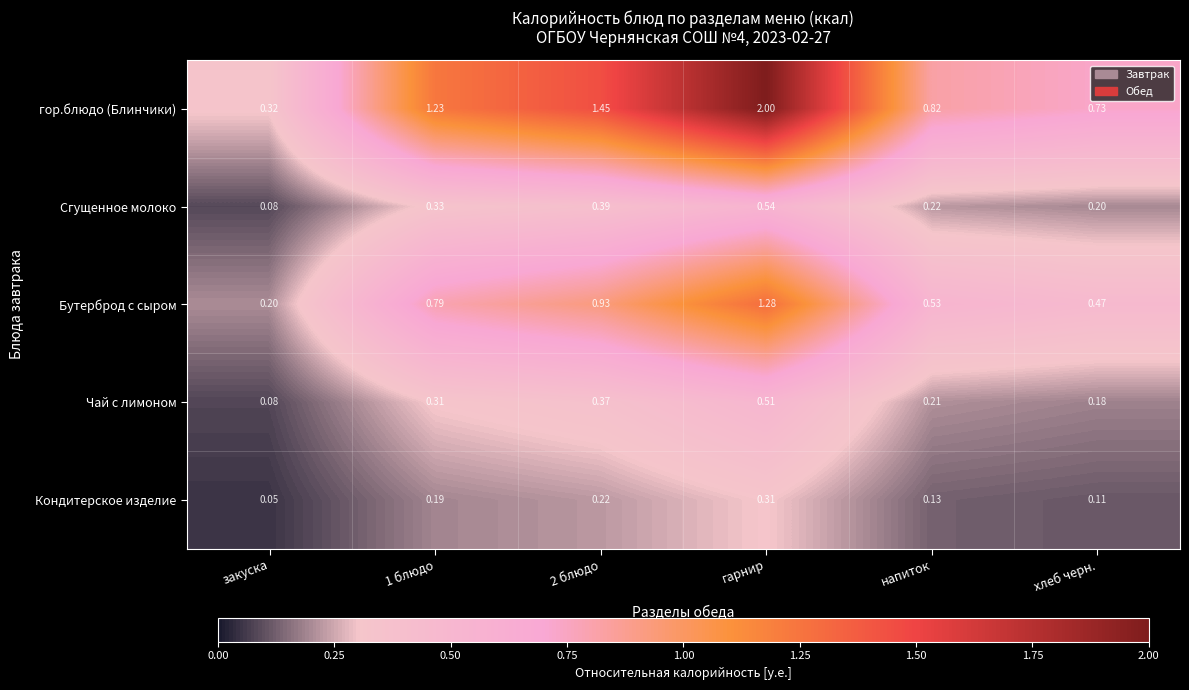

Which series changed the most between закуска and 2 блюдо?

гор.блюдо (Блинчики)